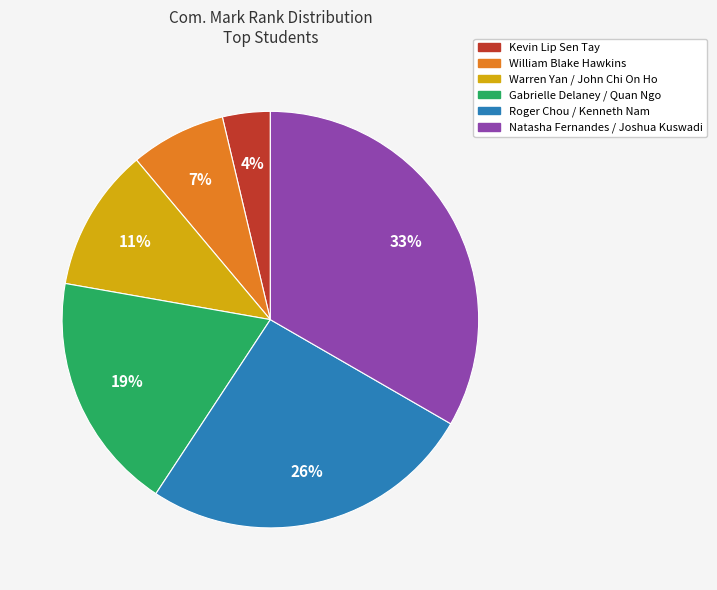

Is Natasha Fernandes / Joshua Kuswadi the majority of the pie?

No